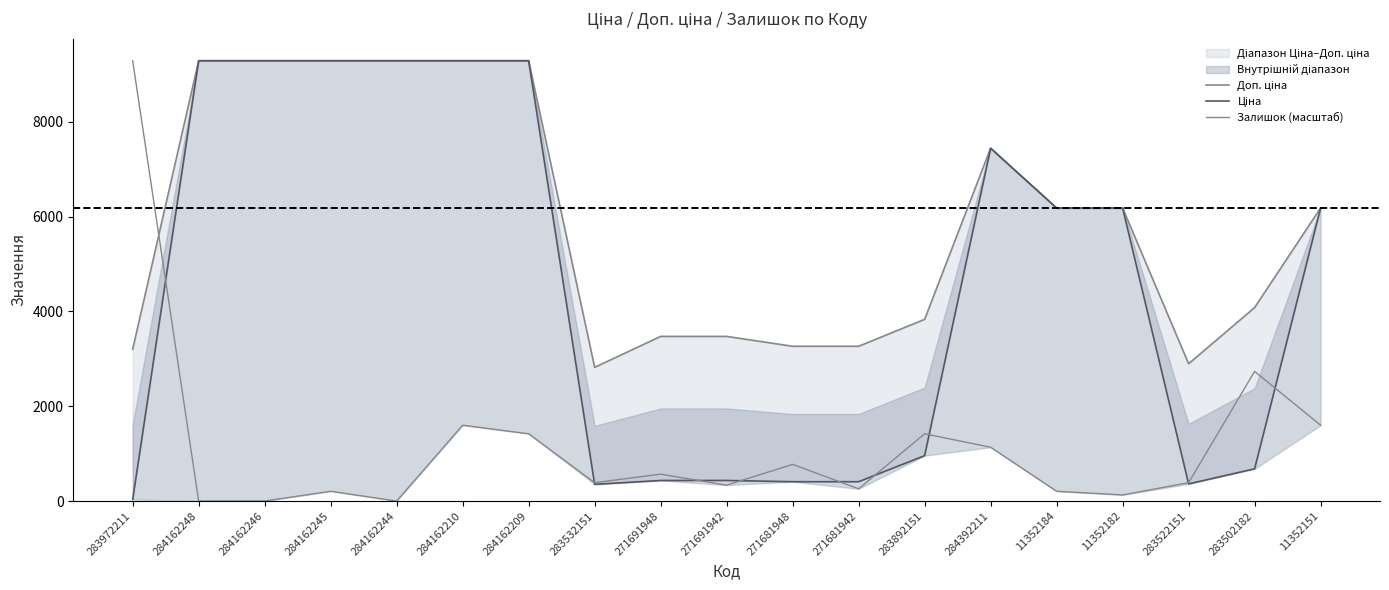

Reading left to right, list all the values displayed in this chart.

Доп. ціна: 283972211=3205.0	284162248=9290.5	284162246=9290.5	284162245=9290.5	284162244=9290.5	284162210=9290.5	284162209=9290.5	283532151=2821.2	271691948=3474.1	271691942=3474.1	271681948=3265.8	271681942=3265.8	283892151=3833.8	284392211=7444.6	11352184=6182.6	11352182=6182.6	283522151=2896.6	283502182=4082.3	11352151=6182.6
Ціна: 283972211=32.0	284162248=9290.5	284162246=9290.5	284162245=9290.5	284162244=9290.5	284162210=9290.5	284162209=9290.5	283532151=352.6	271691948=434.3	271691942=434.3	271681948=408.2	271681942=408.2	283892151=958.4	284392211=7444.6	11352184=6182.6	11352182=6182.6	283522151=362.1	283502182=680.4	11352151=6182.6
Залишок (масштаб): 283972211=9290.5	284162248=0.0	284162246=0.0	284162245=206.5	284162244=0.0	284162210=1600.0	284162209=1419.4	283532151=387.1	271691948=567.8	271691942=335.5	271681948=774.2	271681942=258.1	283892151=1419.4	284392211=1135.5	11352184=206.5	11352182=129.0	283522151=387.1	283502182=2735.5	11352151=1600.0